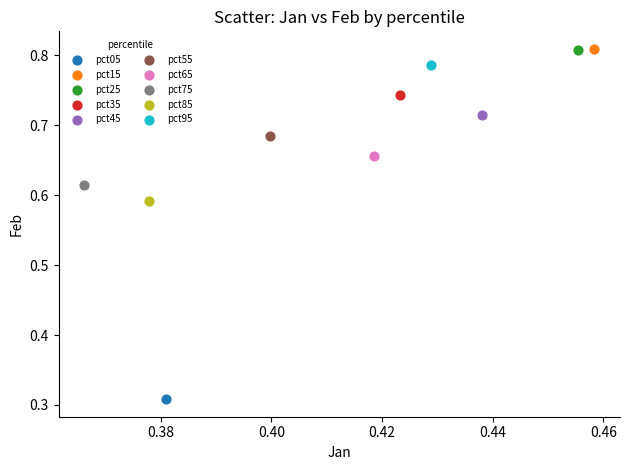

What are all the series names shown in the legend?

pct05, pct15, pct25, pct35, pct45, pct55, pct65, pct75, pct85, pct95